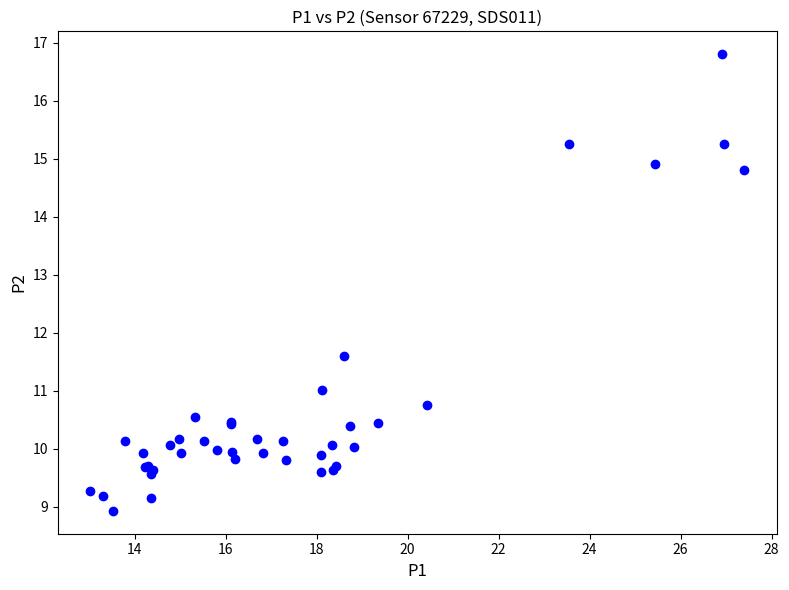

What Y value in the scatter plot is closest to 12?

11.6